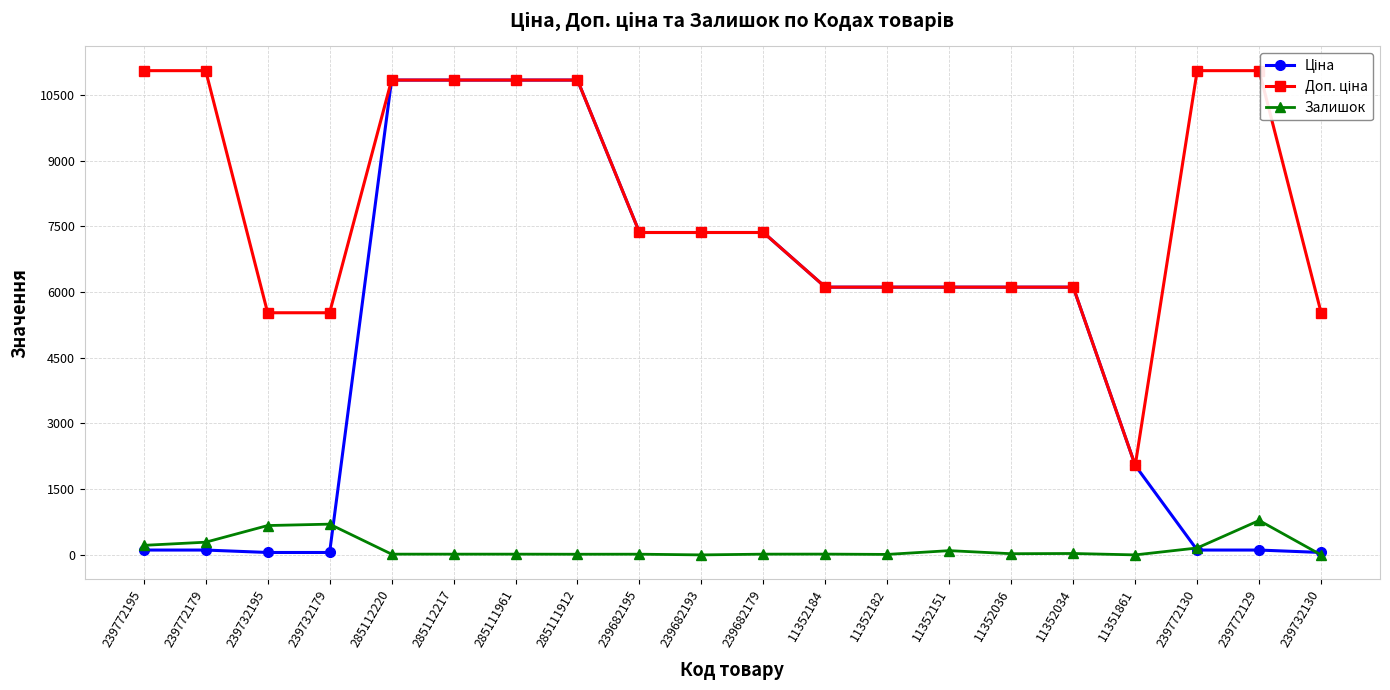

Which has a higher value, 11352151 or 285111912?

285111912